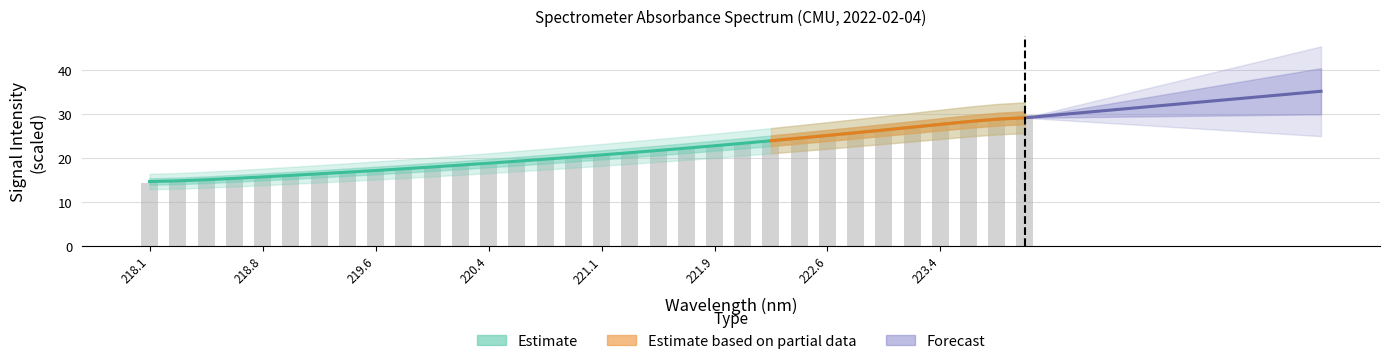

Reading right to left, what are all the values shown in this chart?

29.7	29.0	28.3	27.6	27.0	26.4	25.7	25.1	24.5	23.9	23.3	22.8	22.2	21.7	21.2	20.7	20.2	19.7	19.3	18.8	18.4	17.9	17.5	17.1	16.8	16.4	16.0	15.7	15.4	15.0	14.7	14.4